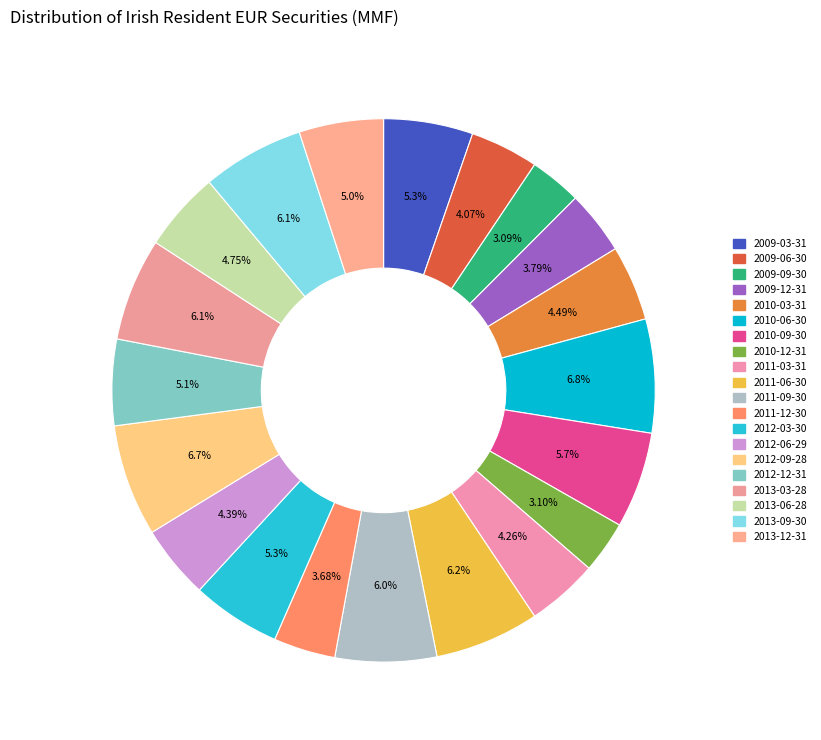

To the nearest percent, what is the difference between the 2011-09-30 and 2009-09-30 slice percentages?

3%